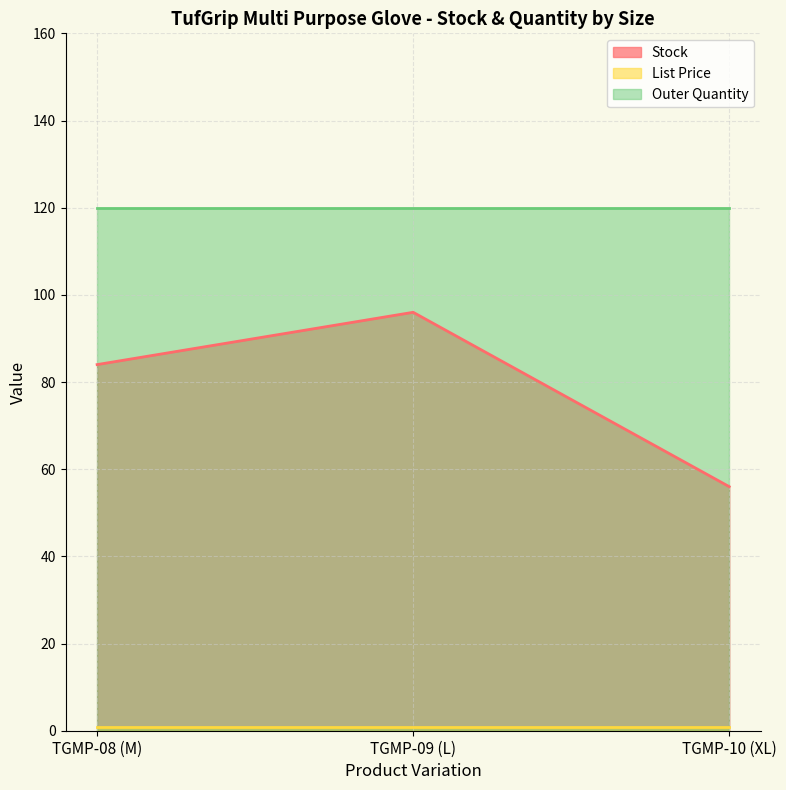

What is the label of the 2nd point from the right?

TGMP-09 (L)